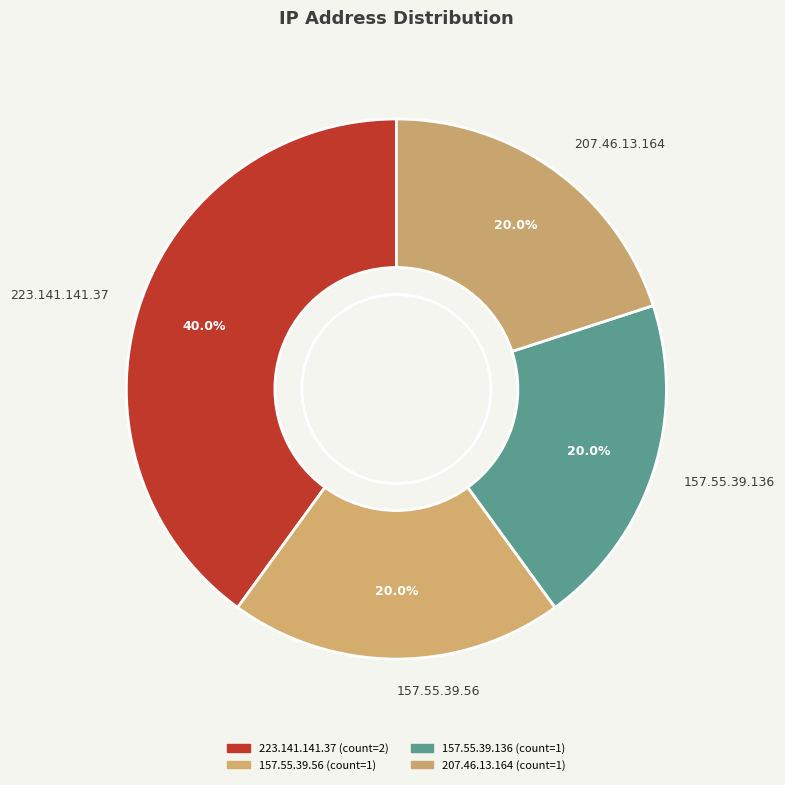

Do 223.141.141.37 and 207.46.13.164 together represent more than half of the pie?

Yes